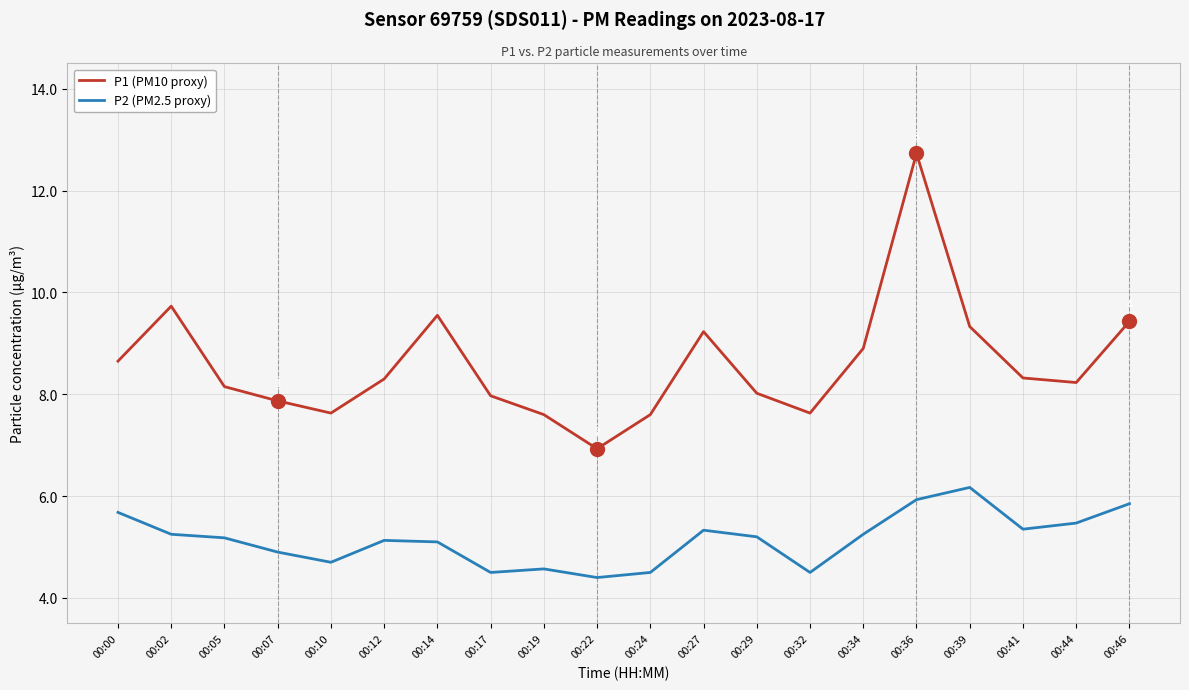

Is it true that P2 (PM2.5 proxy) equals 5.2 at 00:29?

True